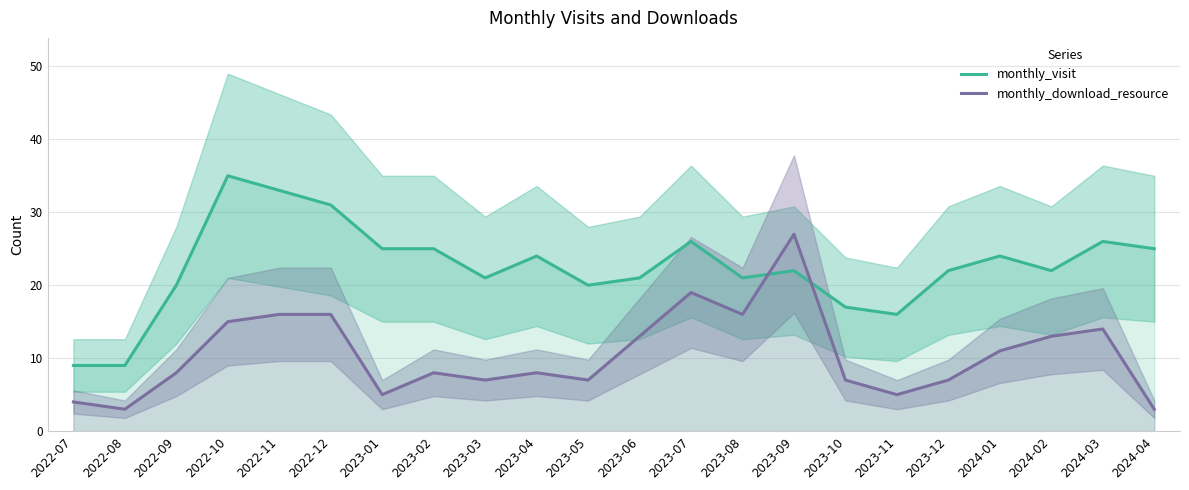

The monthly_download_resource series shows 13 at 2024-02. True or false?

True